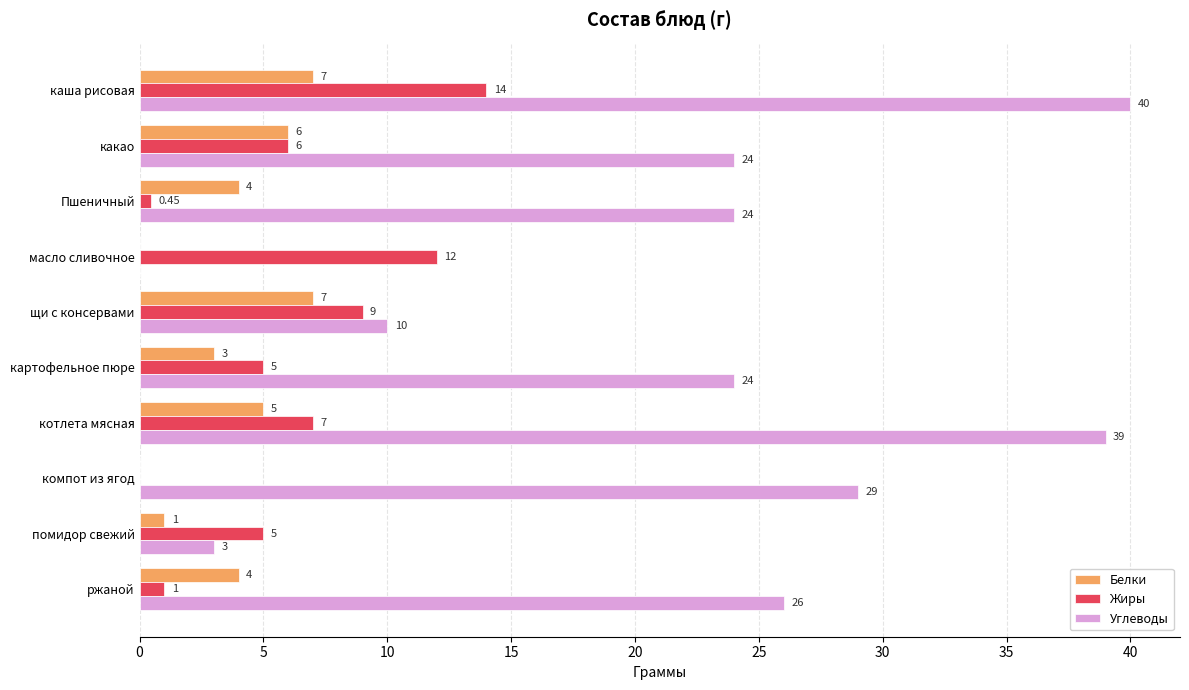

What is the average value of the Углеводы series?

21.9